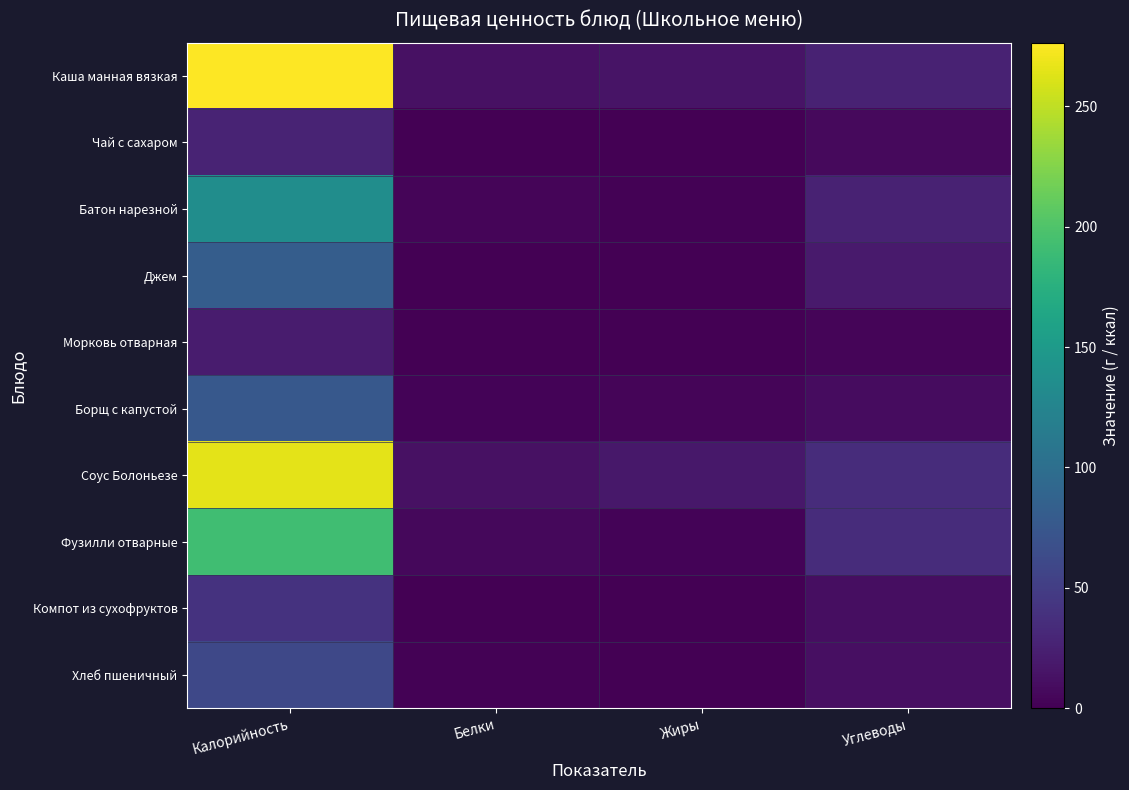

Reading left to right, list all the values displayed in this chart.

Каша манная вязкая: Калорийность=276.4	Белки=12.4	Жиры=14.8	Углеводы=26.5
Чай с сахаром: Калорийность=28.0	Белки=0.2	Жиры=0.1	Углеводы=7.1
Батон нарезной: Калорийность=135.0	Белки=3.8	Жиры=1.2	Углеводы=26.0
Джем: Калорийность=81.6	Белки=0.0	Жиры=0.0	Углеводы=20.4
Морковь отварная: Калорийность=21.2	Белки=0.8	Жиры=0.1	Углеводы=4.2
Борщ с капустой: Калорийность=76.2	Белки=2.2	Жиры=3.5	Углеводы=8.9
Соус Болоньезе: Калорийность=265.6	Белки=12.8	Жиры=17.6	Углеводы=35.2
Фузилли отварные: Калорийность=191.4	Белки=5.7	Жиры=2.5	Углеводы=35.6
Компот из сухофруктов: Калорийность=40.4	Белки=0.1	Жиры=0.0	Углеводы=10.6
Хлеб пшеничный: Калорийность=59.7	Белки=2.0	Жиры=0.3	Углеводы=11.4